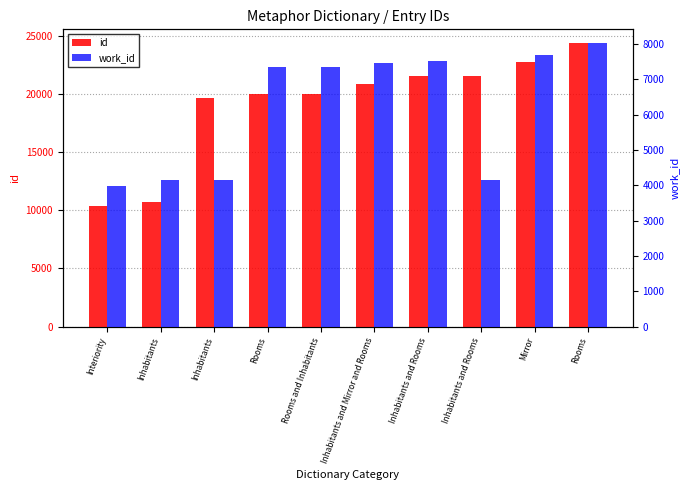

How many values in the work_id series are below 7357?

5